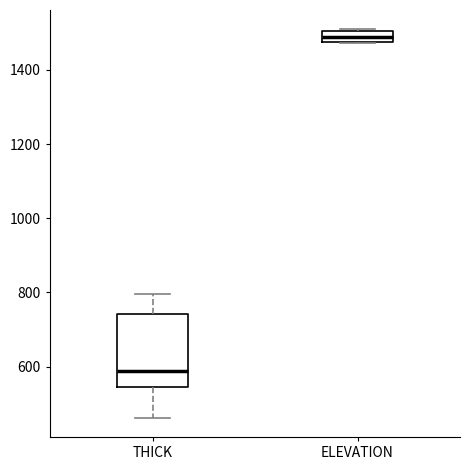

Where is the lower edge of the box for THICK on the y-axis? The values are not printed on the chart, so give them approximately, as read against the axis.

540